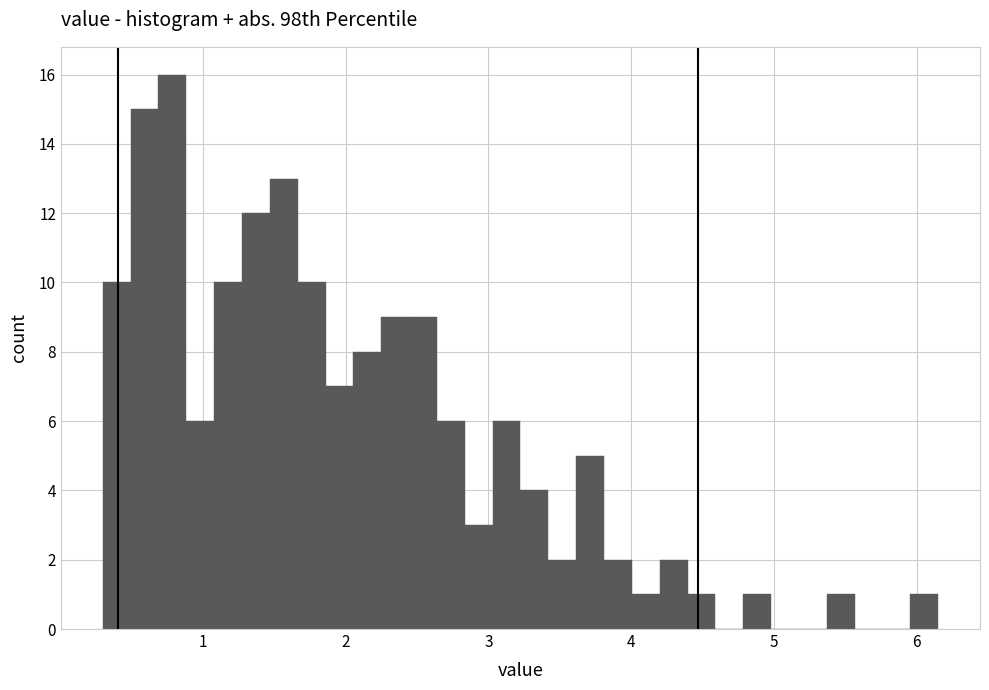

Around what value on the x-axis is the tallest bar? Give the approximate position of its centre, as read against the axis.

0.8